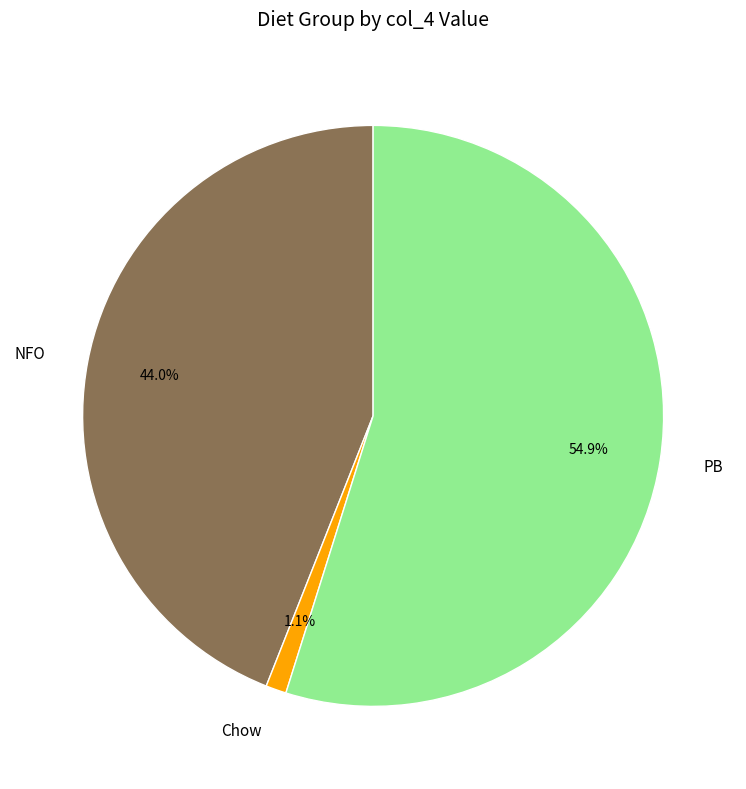

What is the smallest slice in the pie chart?

Chow